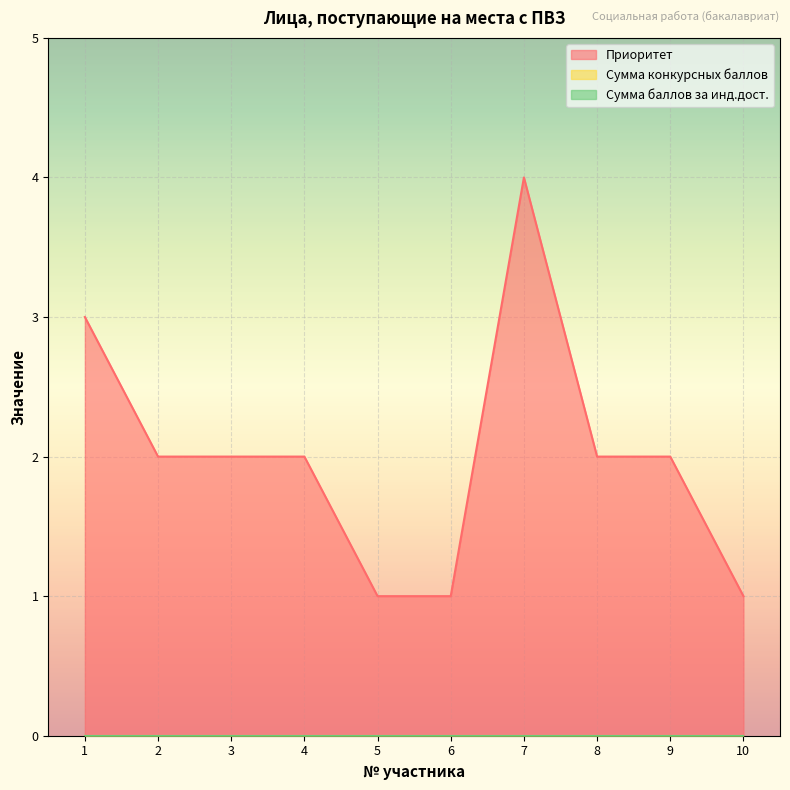

At 7, list the series in order from smallest to largest.

Сумма конкурсных баллов, Сумма баллов за инд.дост., Приоритет